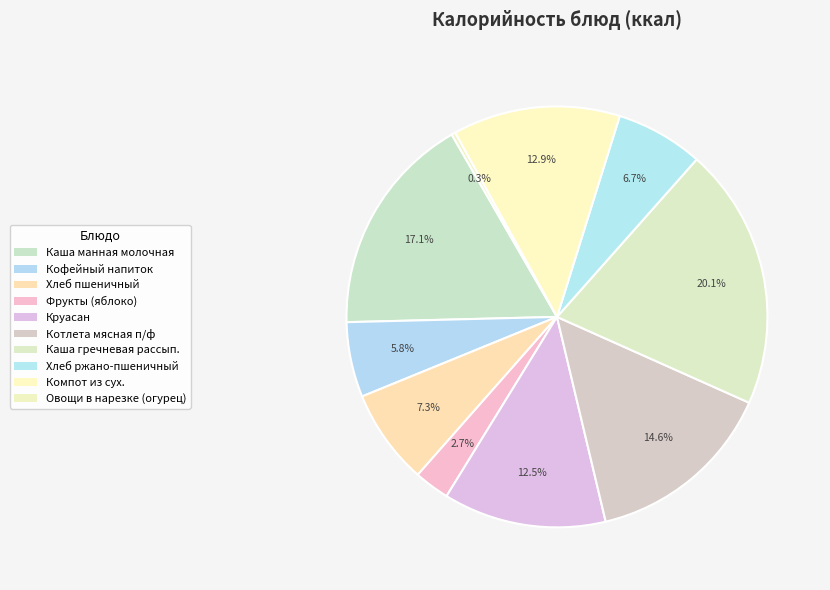

How many segments does this pie chart have?

10